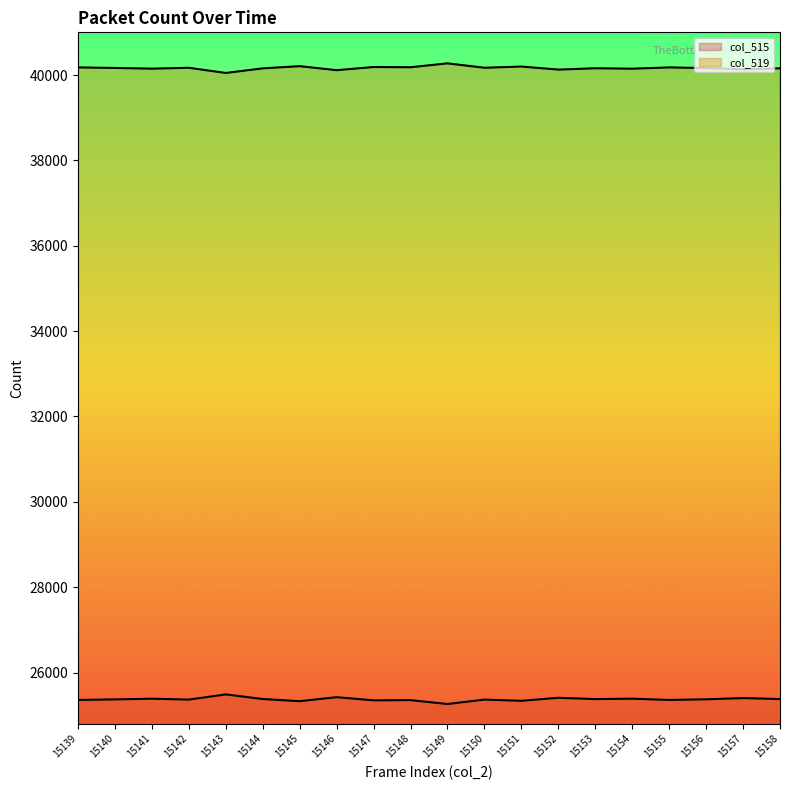

At which label does col_515_line reach its minimum?

15149